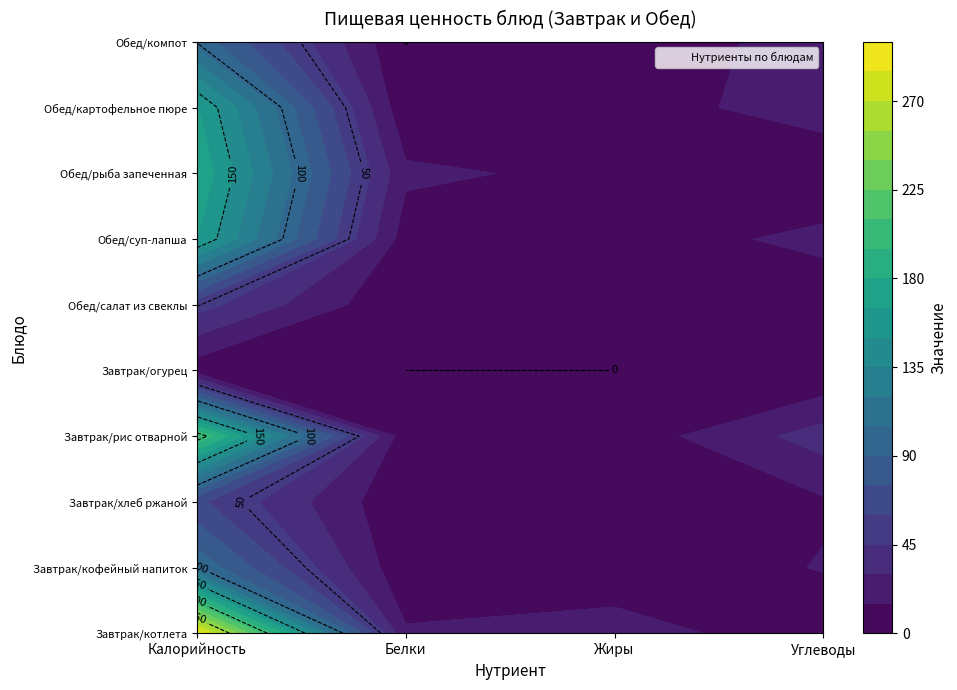

What is the difference between the maximum and second lowest values in the салат из свеклы с маслом растит. series?

79